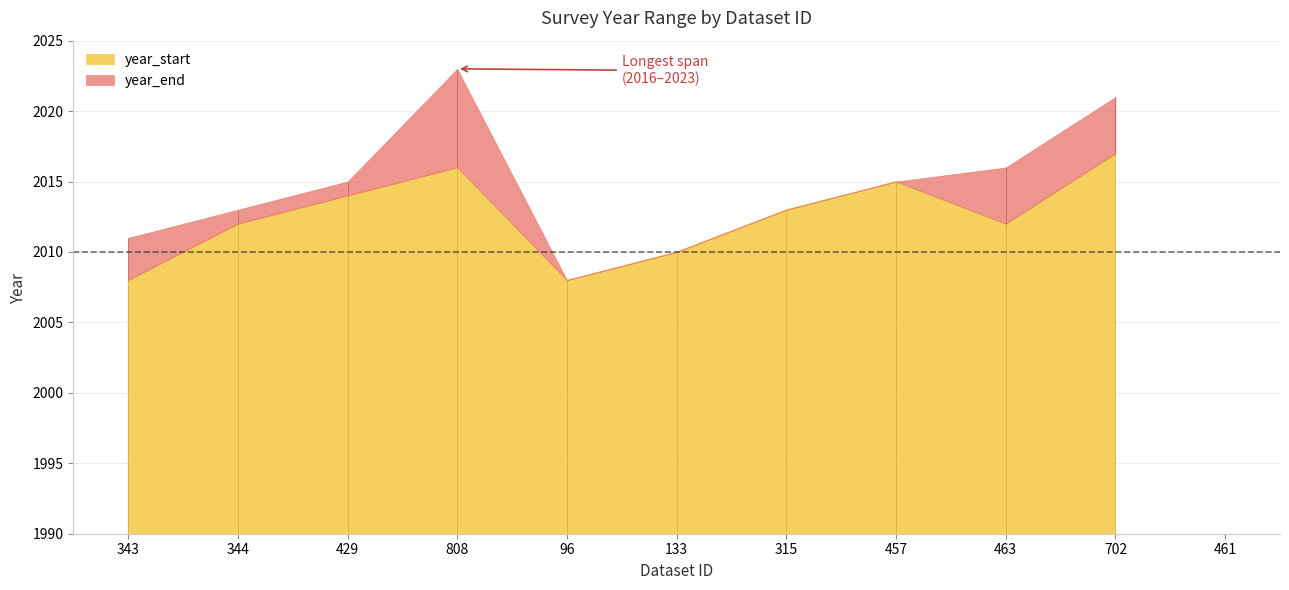

What are all the series names shown in the legend?

year_start, year_end